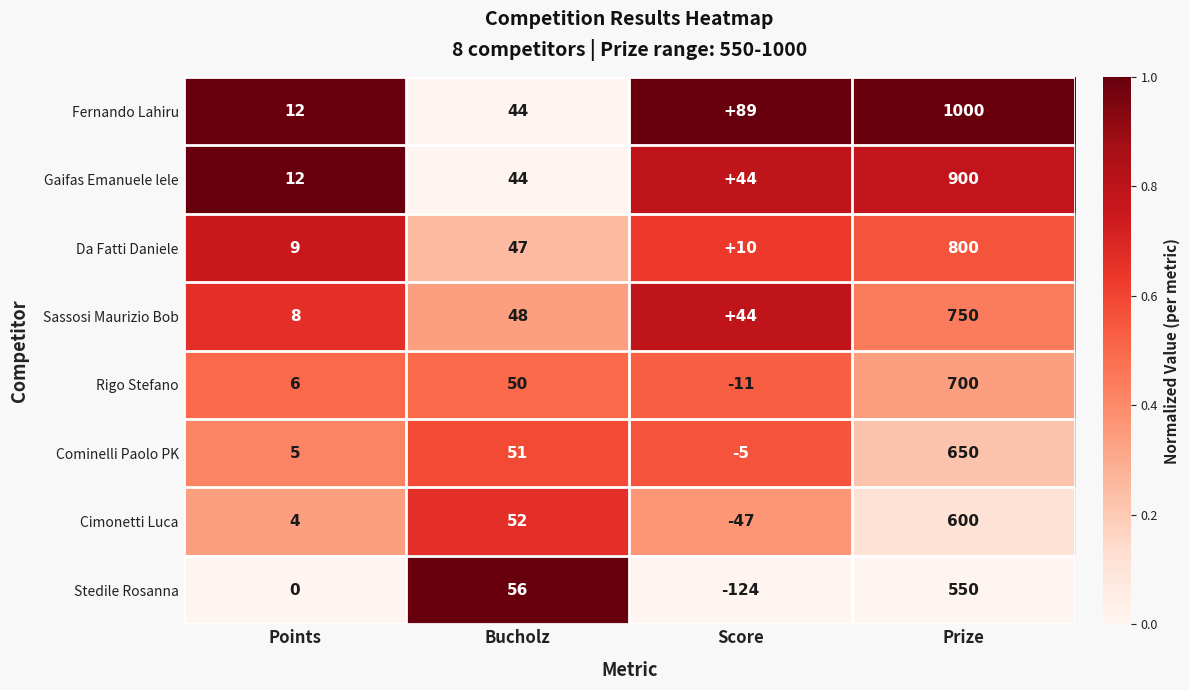

List the labels in order of Stedile Rosanna value, smallest first.

Score, Points, Bucholz, Prize